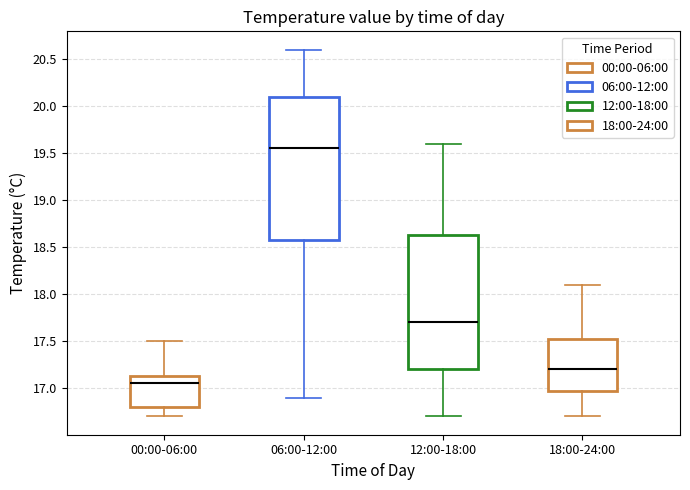

Comparing the boxes themselves (not the whiskers), which one is the tallest?

06:00-12:00